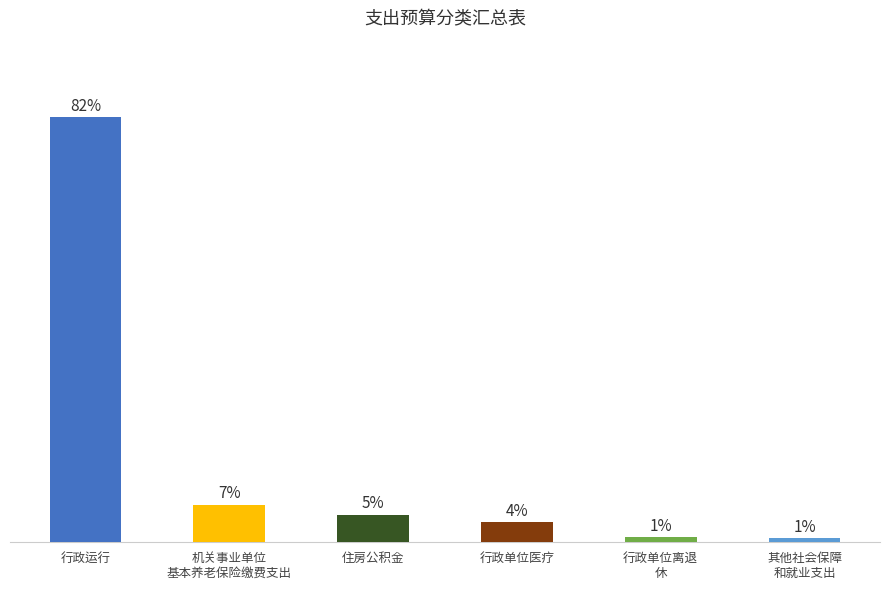

Does the chart contain any negative values?

No